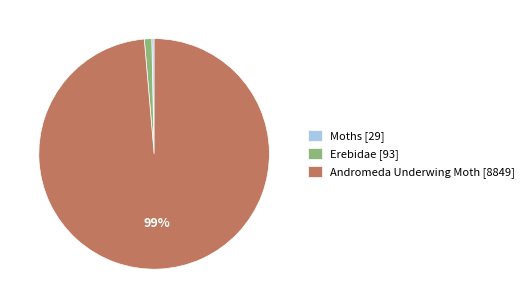

Which has a higher value, Erebidae or Moths?

Erebidae